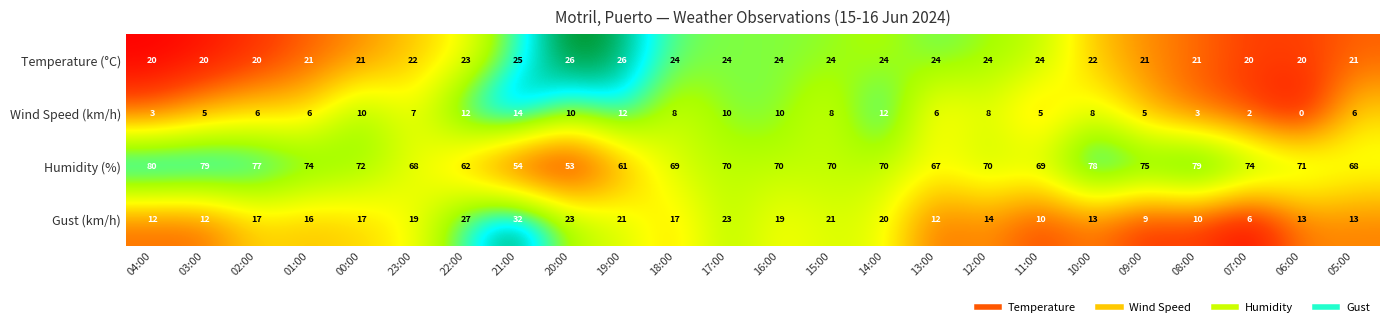

Where is Temperature (°C) nearest to the value 23?

22:00